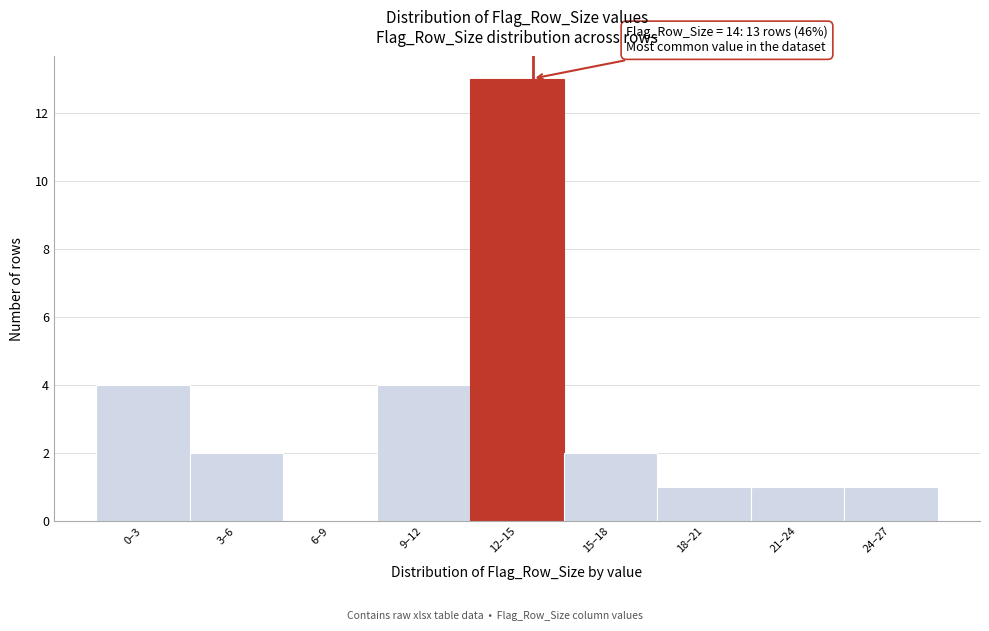

Reading left to right, list all the values displayed in this chart.

0–3=4	3–6=2	6–9=0	9–12=4	12–15=13	15–18=2	18–21=1	21–24=1	24–27=1